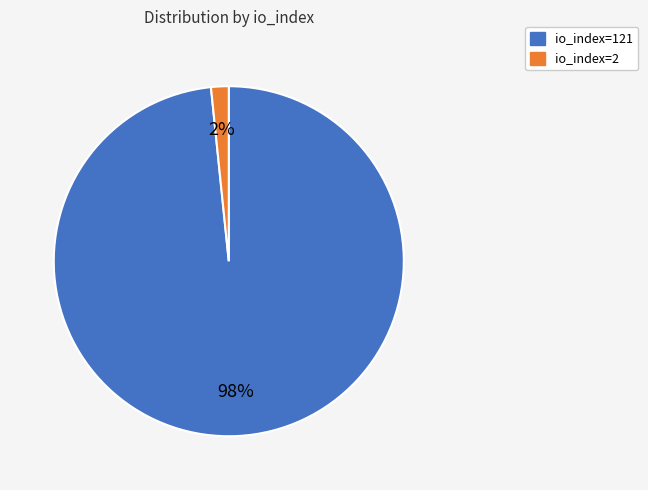

To the nearest percent, what percentage of the pie is io_index=2?

2%